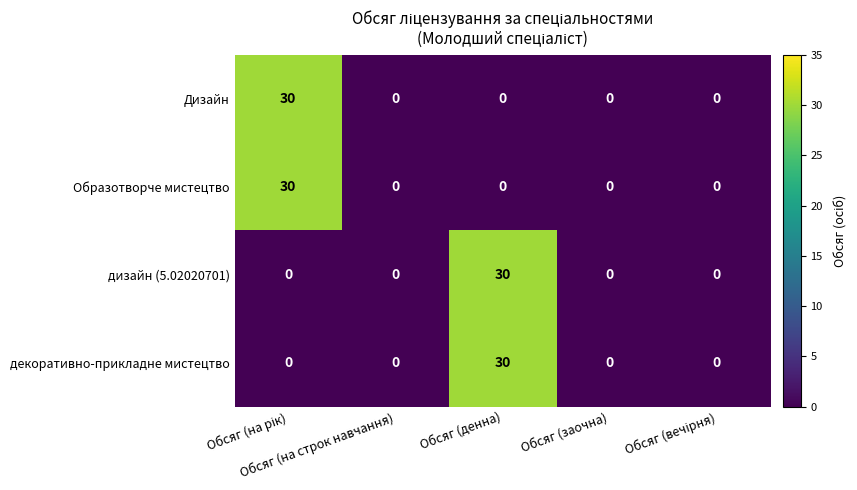

What is the maximum value for Образотворче мистецтво?

30